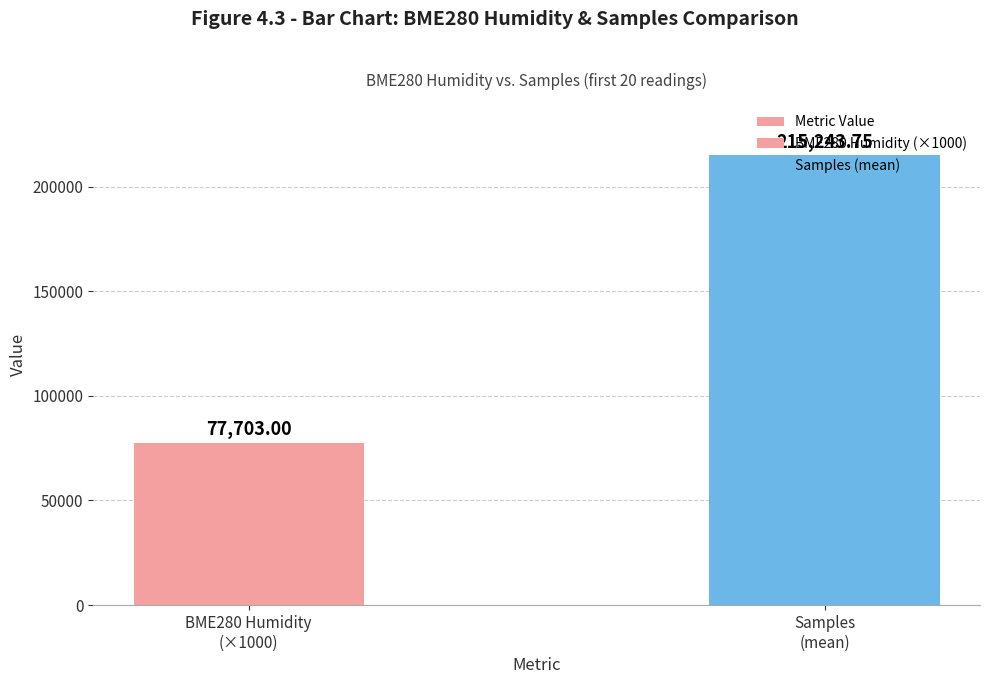

At which label does the data first exceed 215243?

Samples
(mean)